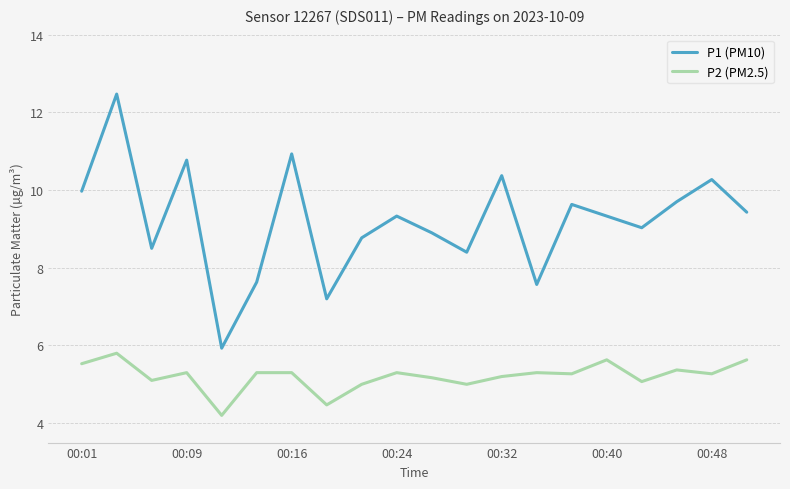

Is this an area chart (filled region under the line)?

No